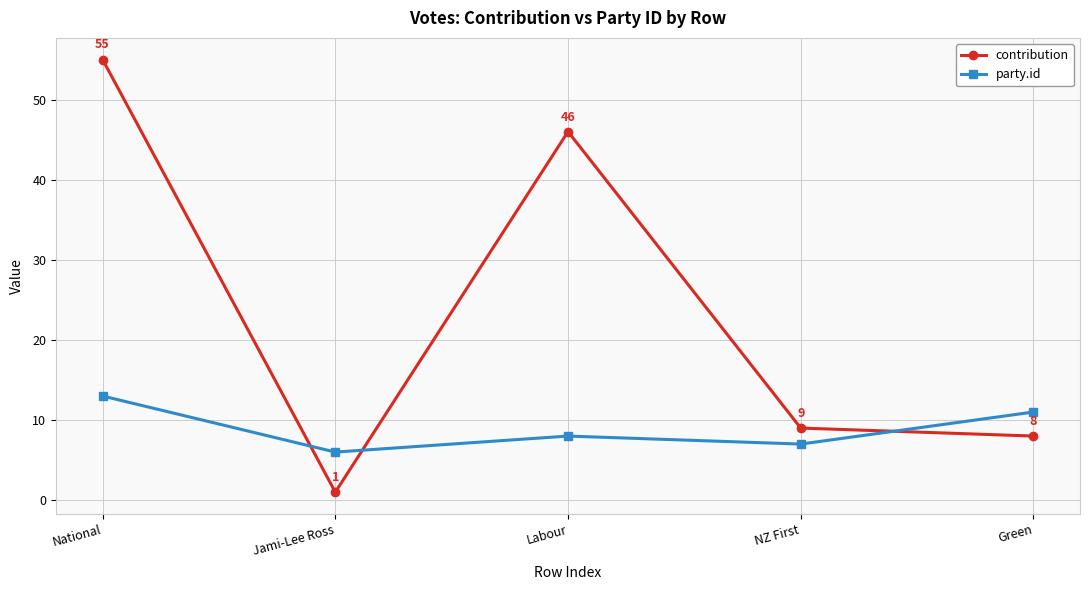

What is the maximum value for party.id?

13